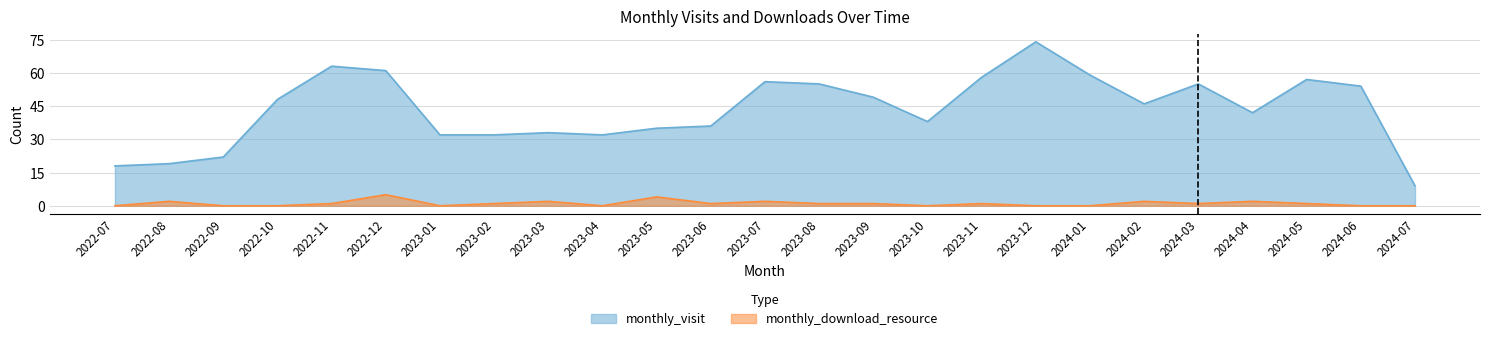

How many data points in monthly_download_resource are above 1?

7